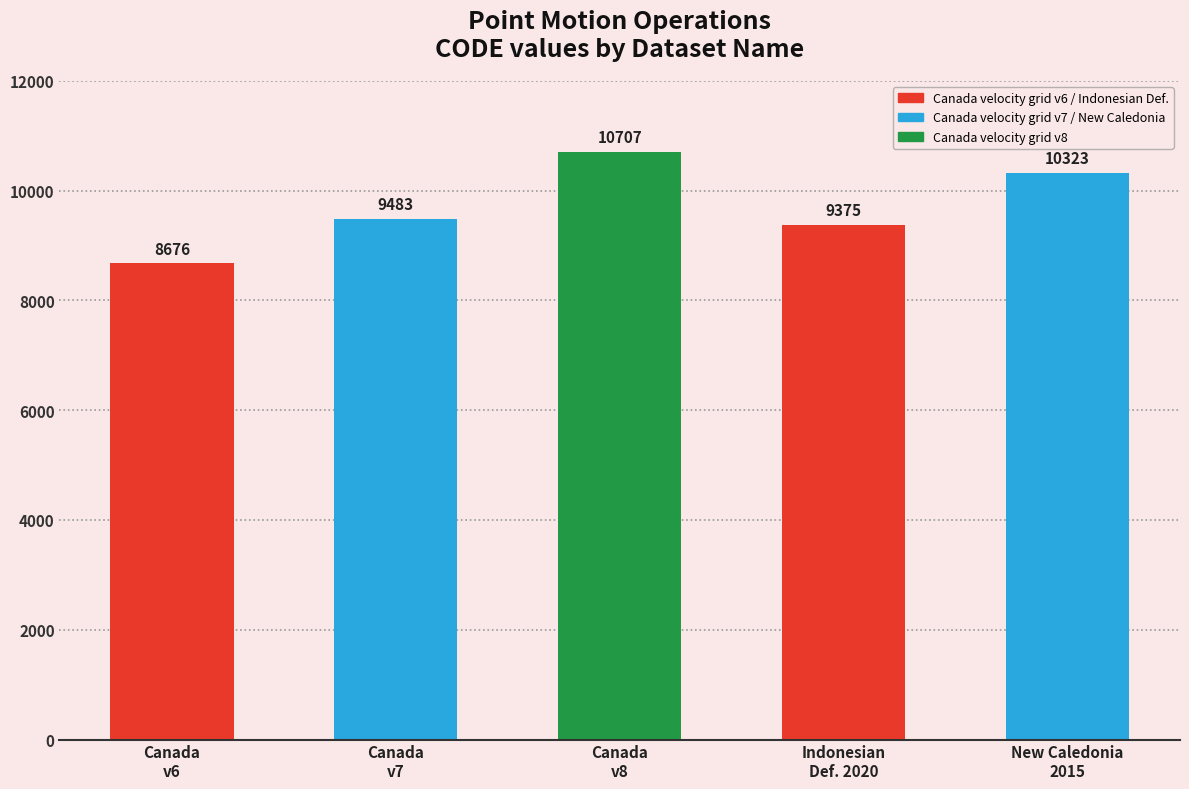

Reading left to right, what are all the values shown in this chart?

8676	9483	10707	9375	10323